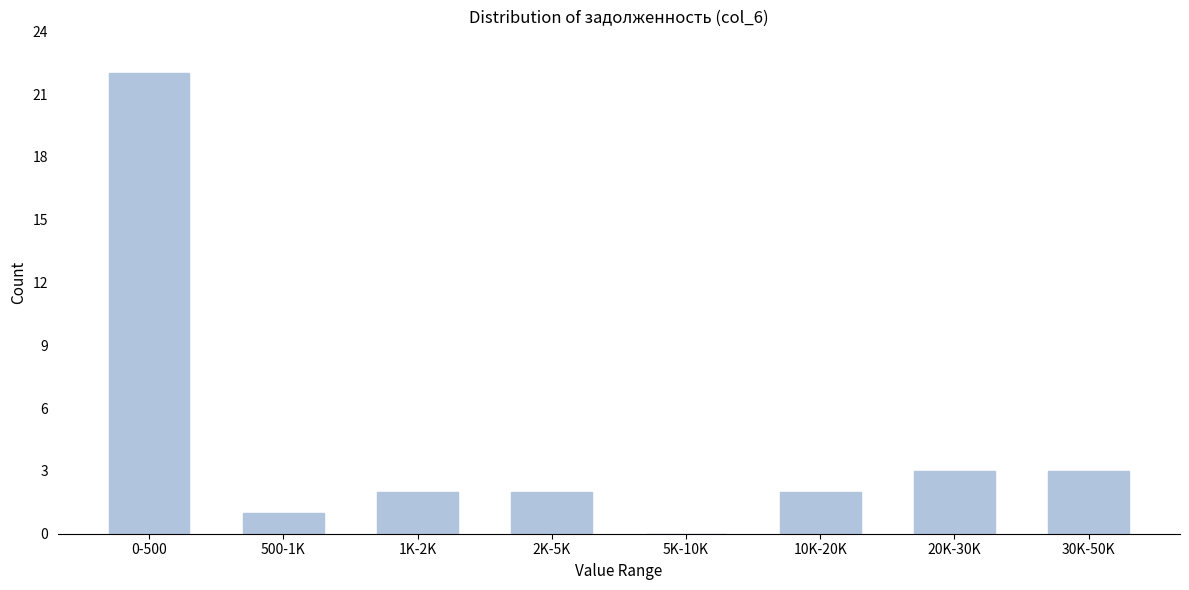

Reading right to left, what are all the values shown in this chart?

30K-50K=3	20K-30K=3	10K-20K=2	5K-10K=0	2K-5K=2	1K-2K=2	500-1K=1	0-500=22